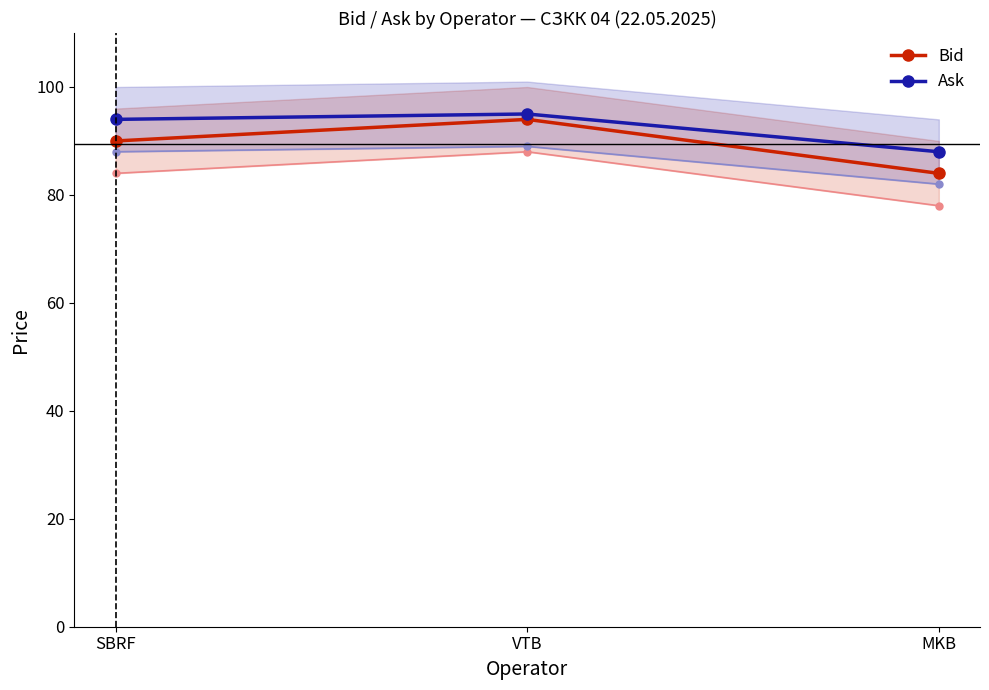

Reading left to right, what are all the values shown in this chart?

Bid: 90	94	84
Ask: 94	95	88